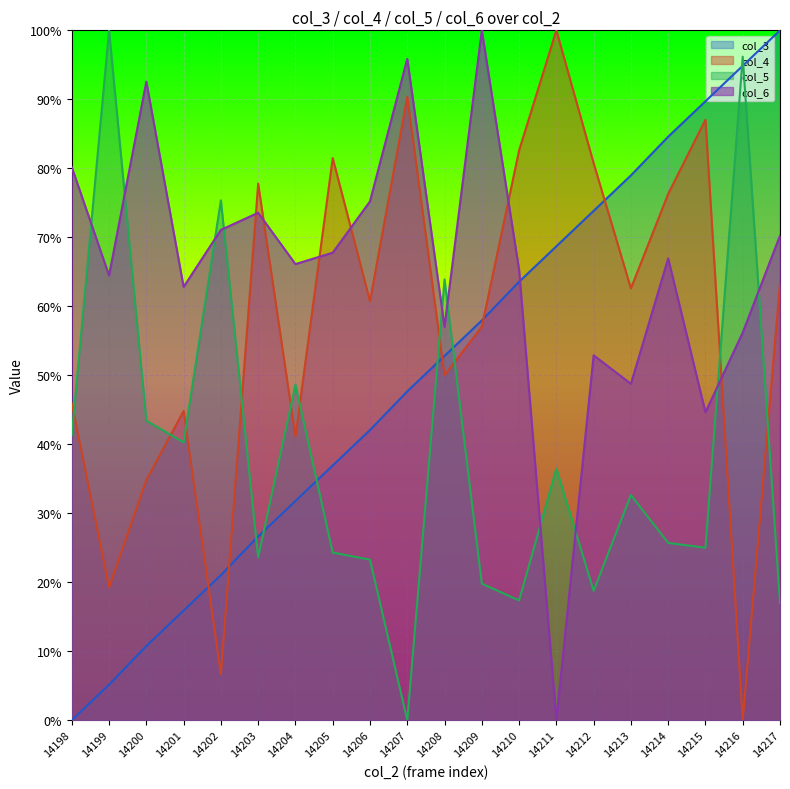

Reading left to right, list all the values displayed in this chart.

col_3: 0.0	0.1	0.1	0.2	0.2	0.3	0.3	0.4	0.4	0.5	0.5	0.6	0.6	0.7	0.7	0.8	0.8	0.9	0.9	1.0
col_4: 0.5	0.2	0.3	0.4	0.1	0.8	0.4	0.8	0.6	0.9	0.5	0.6	0.8	1.0	0.8	0.6	0.8	0.9	0.0	0.6
col_5: 0.4	1.0	0.4	0.4	0.8	0.2	0.5	0.2	0.2	0.0	0.6	0.2	0.2	0.4	0.2	0.3	0.3	0.2	1.0	0.2
col_6: 0.8	0.6	0.9	0.6	0.7	0.7	0.7	0.7	0.8	1.0	0.6	1.0	0.7	0.0	0.5	0.5	0.7	0.4	0.6	0.7